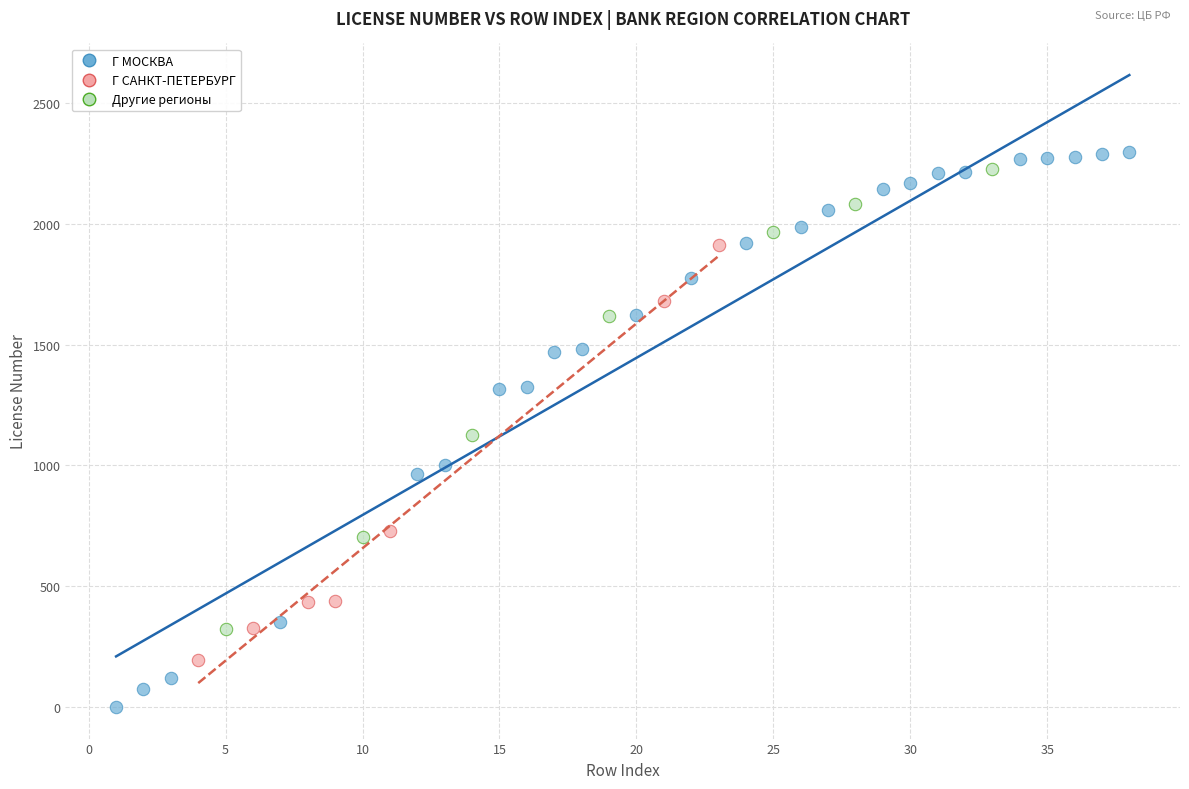

Which series contains the lowest Y value?

Г МОСКВА